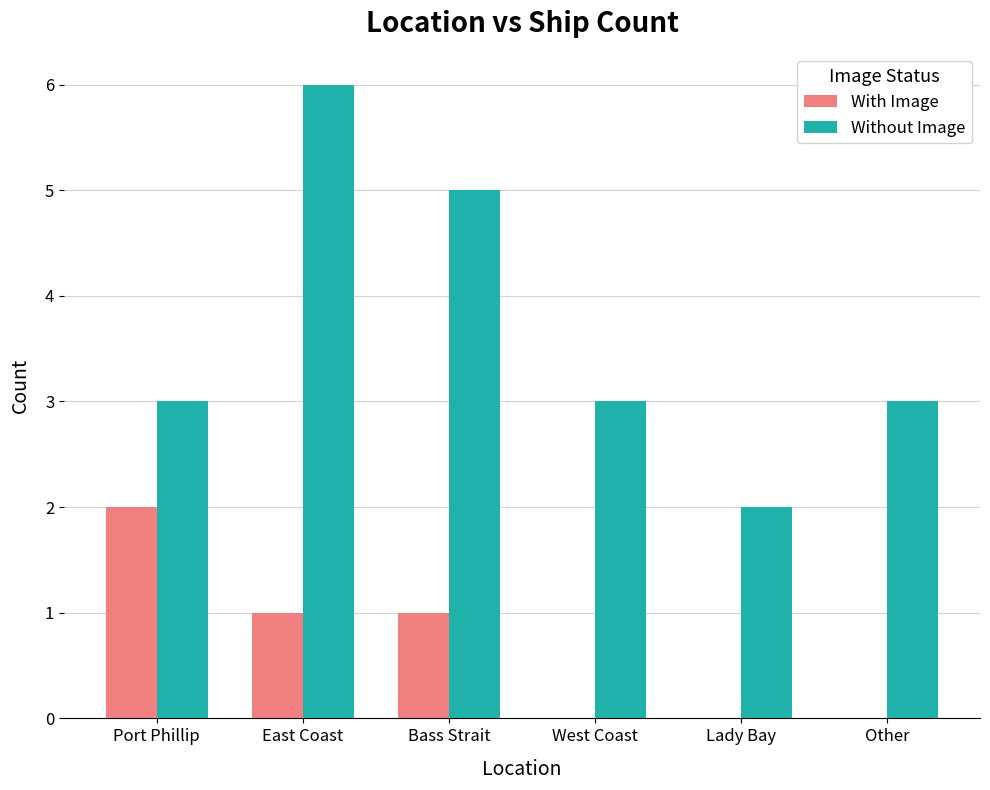

What is the approximate value of With Image at Bass Strait?

1